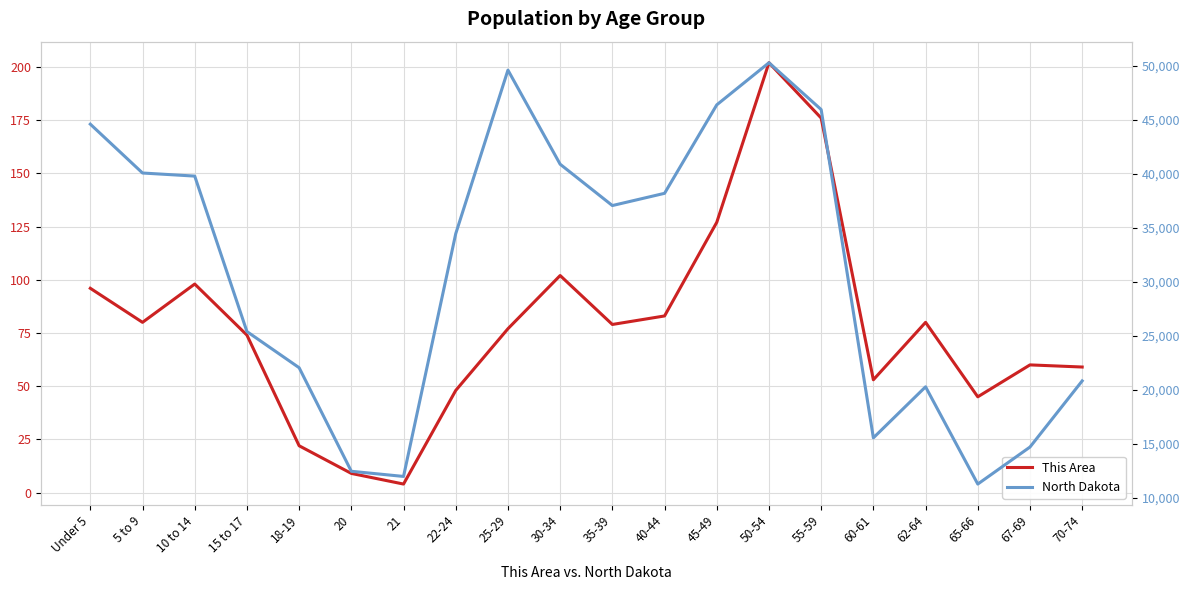

True or false: North Dakota and This Area intersect in this chart.

False